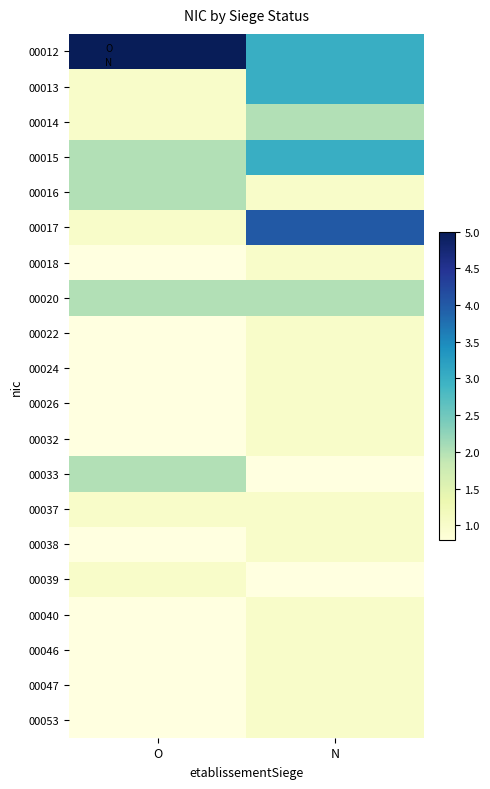

The value of 00024 at N is 1.0. True or false?

True